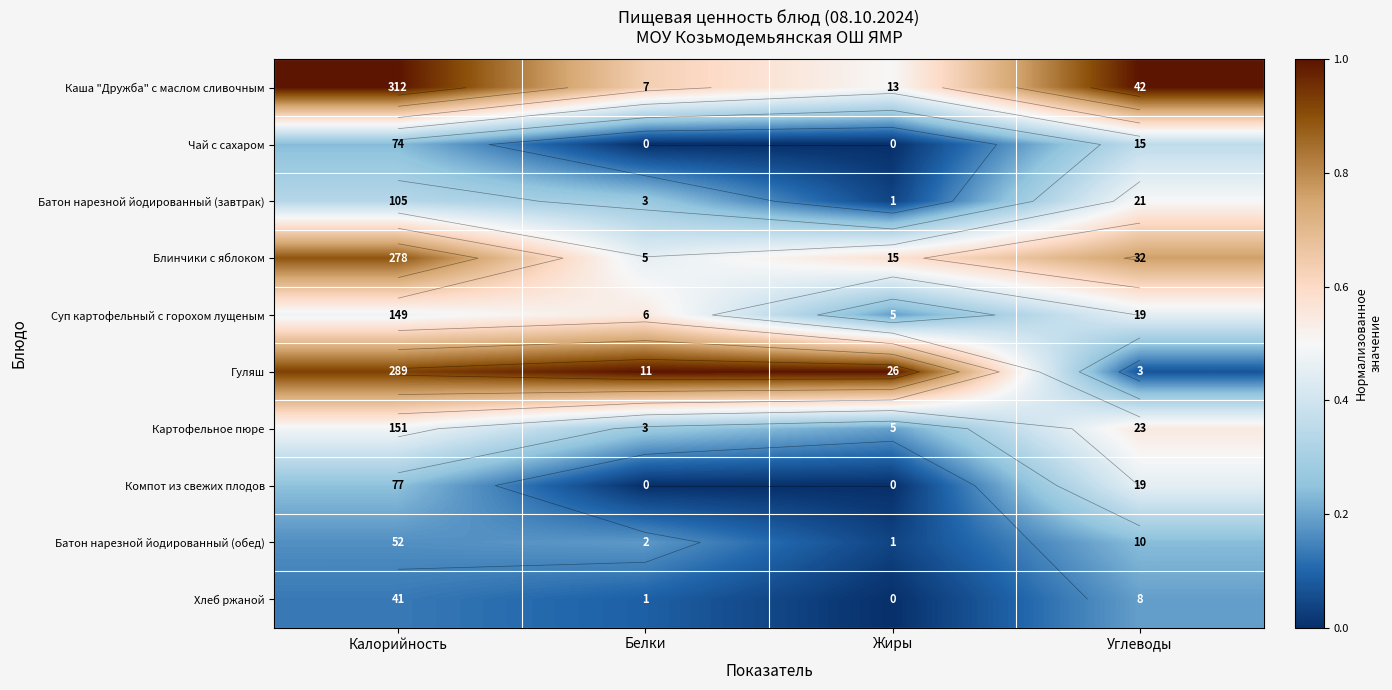

What is the maximum value for Компот из свежих плодов?

0.5